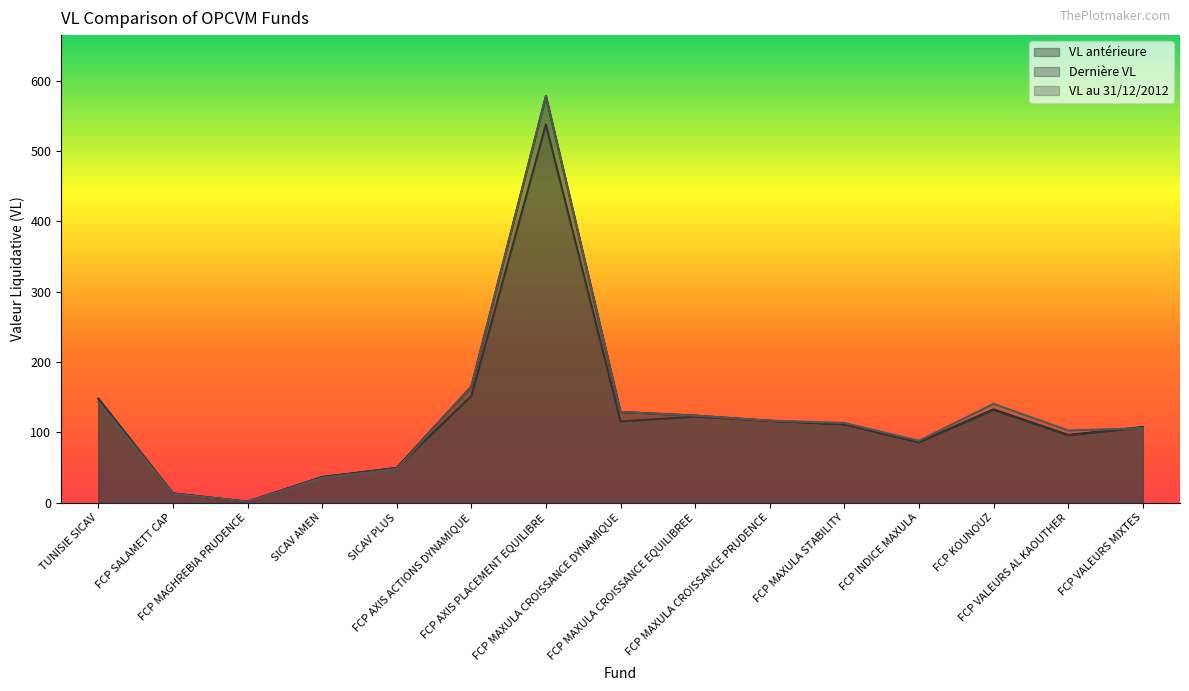

Which series has the largest total across all categories?

VL au 31/12/2012